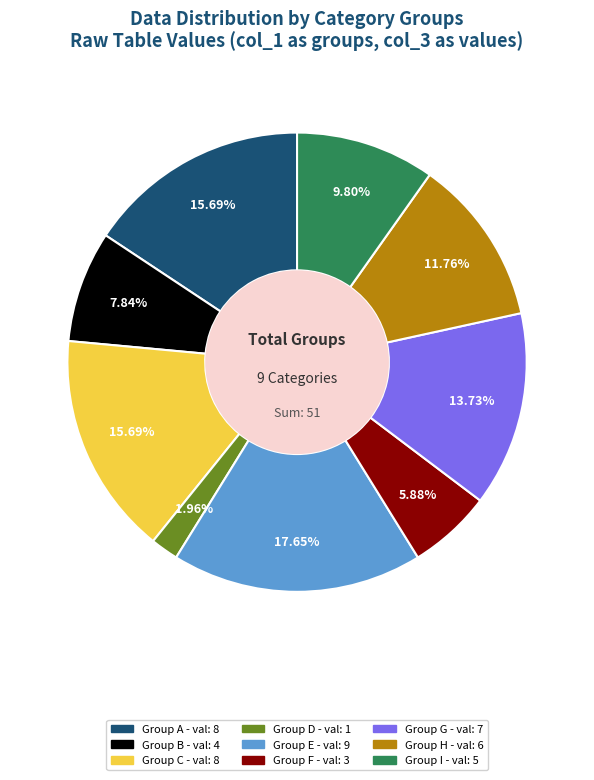

Is there any slice that represents more than half of the pie?

No